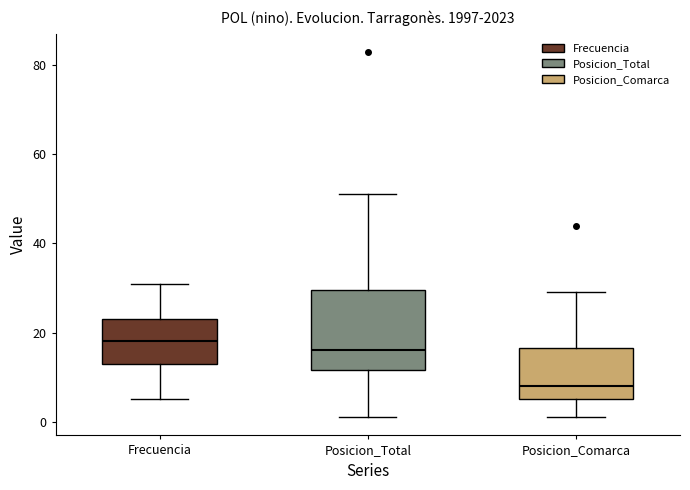

Reading left to right, transcribe this box plot: for each box, give where its median line is, the range the box spans, and where its two whiskers end, as read against the y-axis. The values are not printed on the chart, so give them approximately, as read against the axis.

Frecuencia: median 18, box 14 to 24, whiskers 6 to 32
Posicion_Total: median 16, box 12 to 30, whiskers 2 to 52
Posicion_Comarca: median 8, box 6 to 16, whiskers 2 to 30